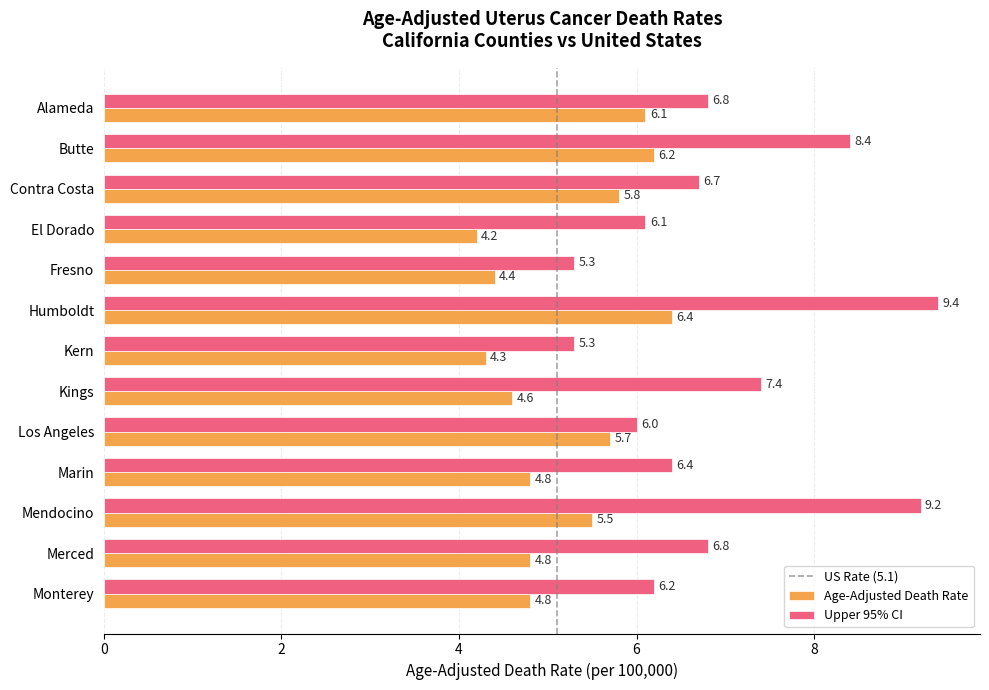

What is the total value across all series at Los Angeles?

11.7